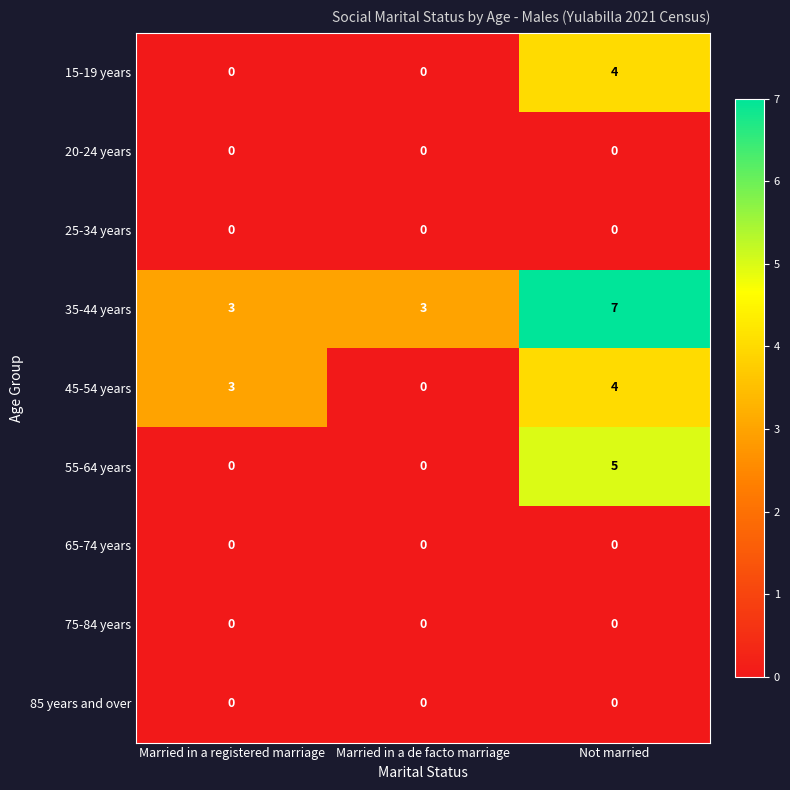

At how many categories does at least one series exceed 4?

1